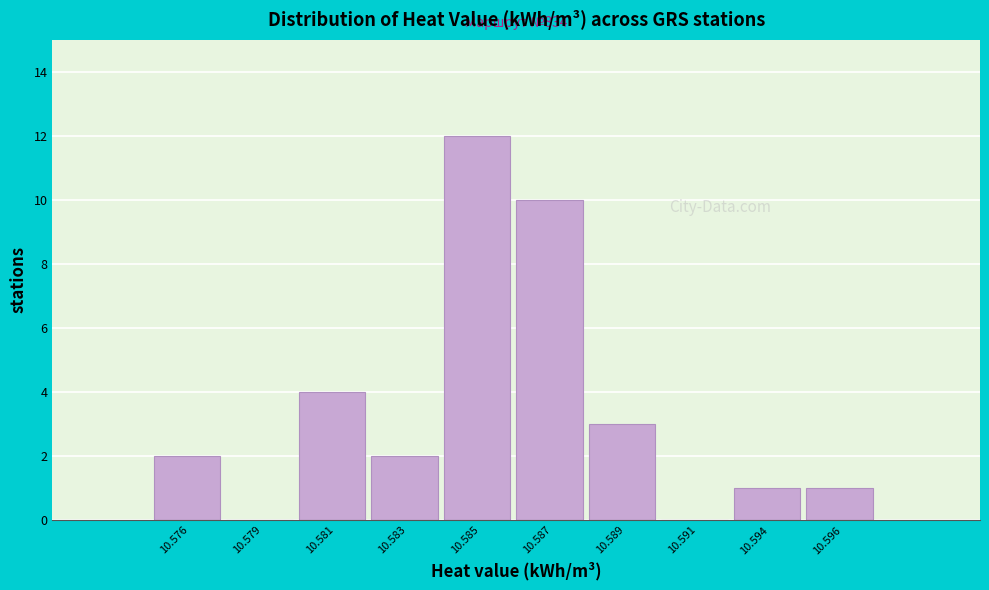

Reading left to right, what are all the values shown in this chart?

10.576=2	10.579=0	10.581=4	10.583=2	10.585=12	10.587=10	10.589=3	10.591=0	10.594=1	10.596=1